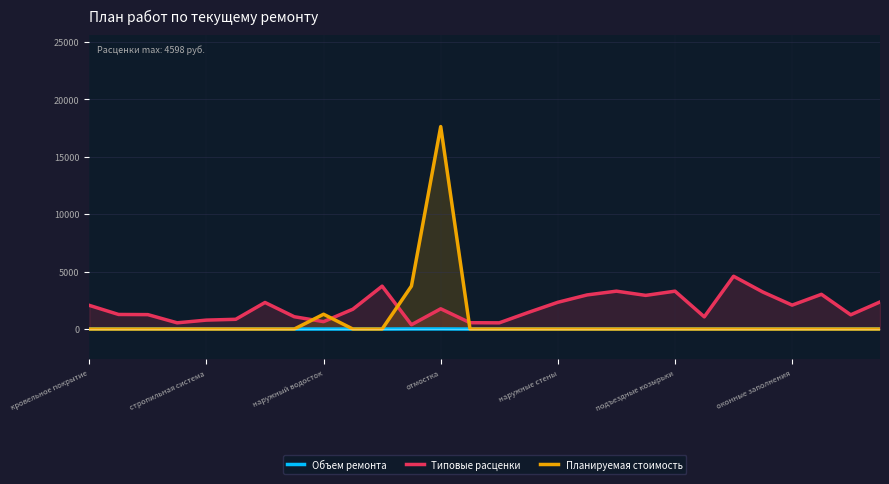

Where is Типовые расценки nearest to the value 2486?

27